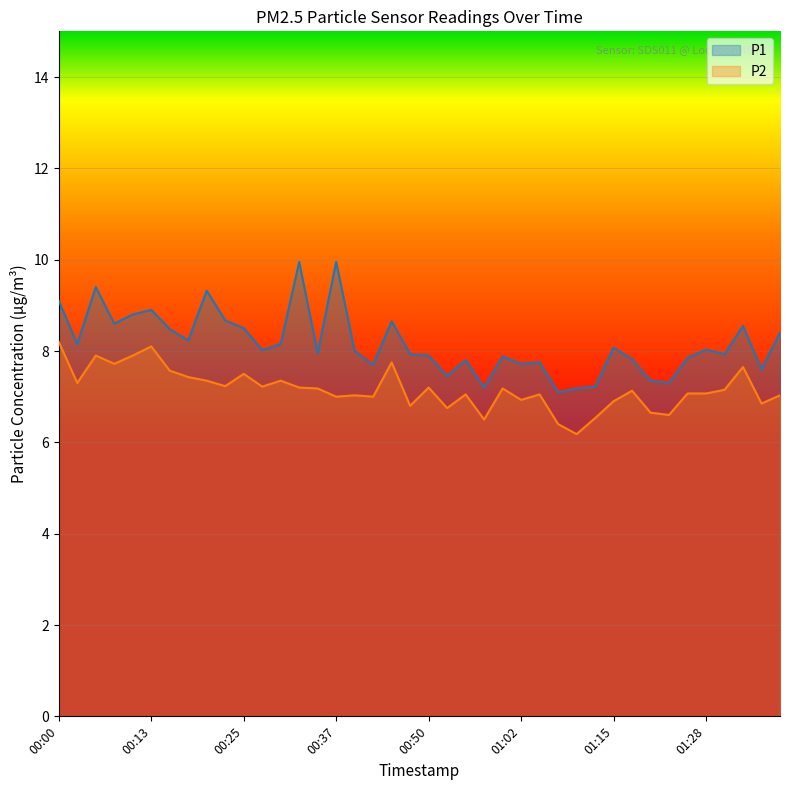

What is the spread (max minus min) of values at 01:20?

0.7